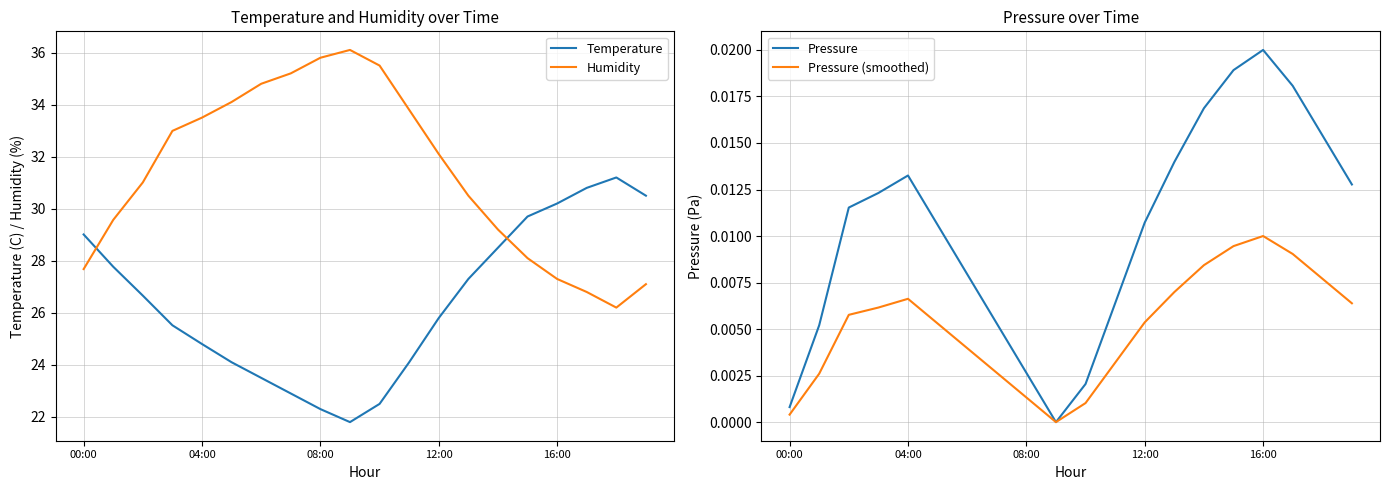

Where is the first local minimum for Humidity?

18